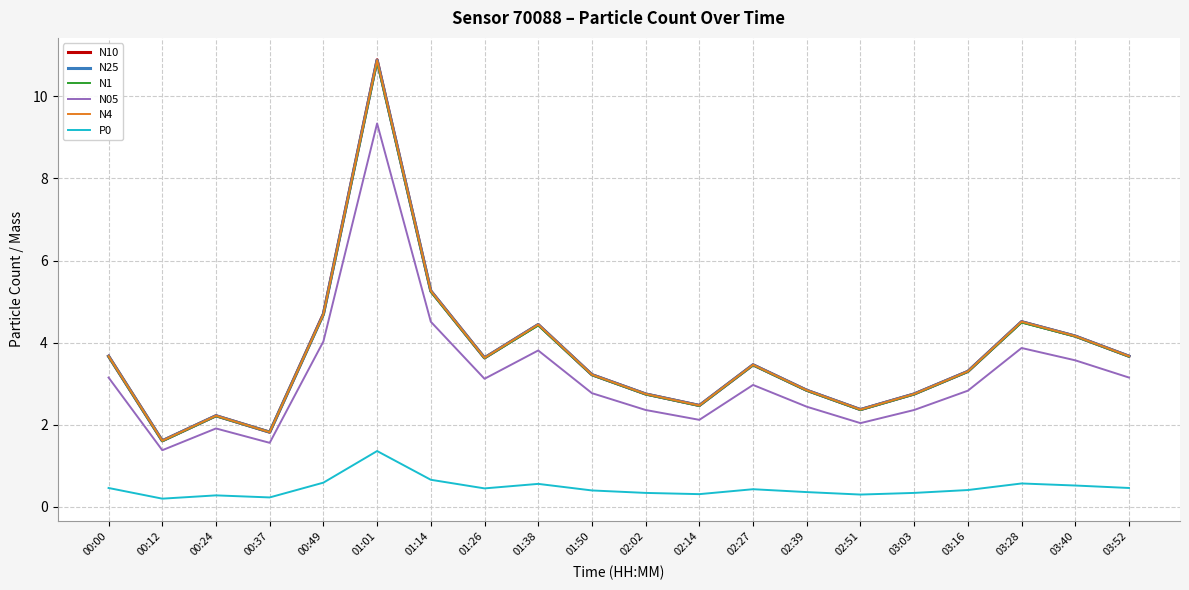

Does the chart display data point markers on the line(s)?

No